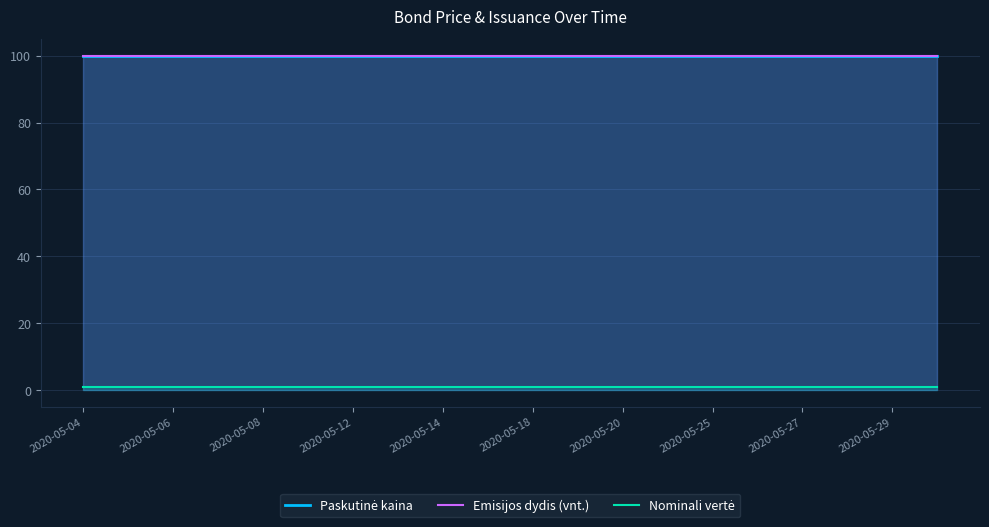

True or false: Emisijos dydis (vnt.) and Paskutinė kaina intersect in this chart.

False